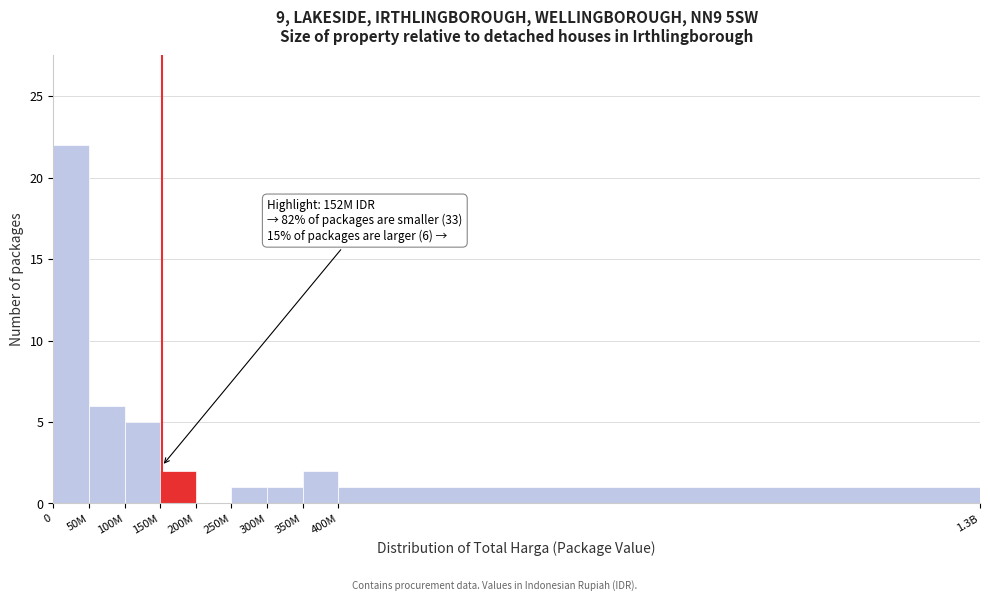

Reading left to right, what are all the values shown in this chart?

0=22	50M=6	100M=5	150M=2	200M=0	250M=1	300M=1	350M=2	400M=1